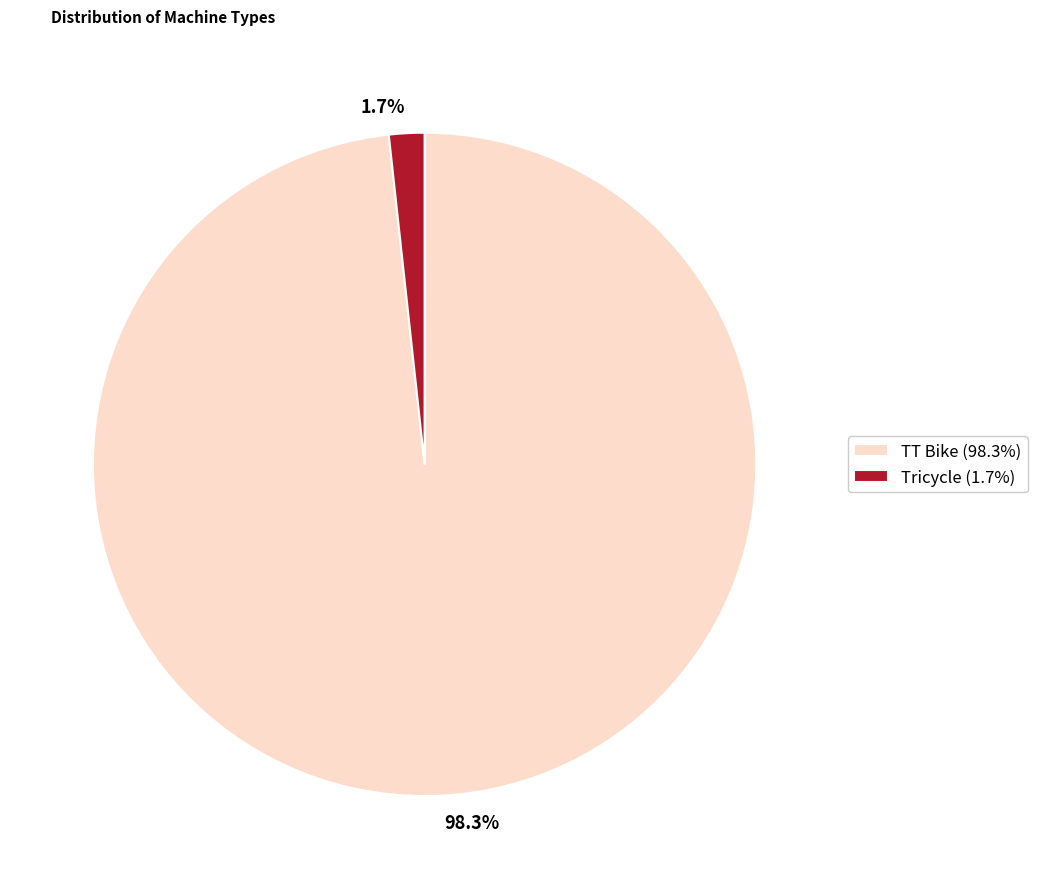

Which has a higher value, TT Bike (98.3%) or Tricycle (1.7%)?

TT Bike (98.3%)